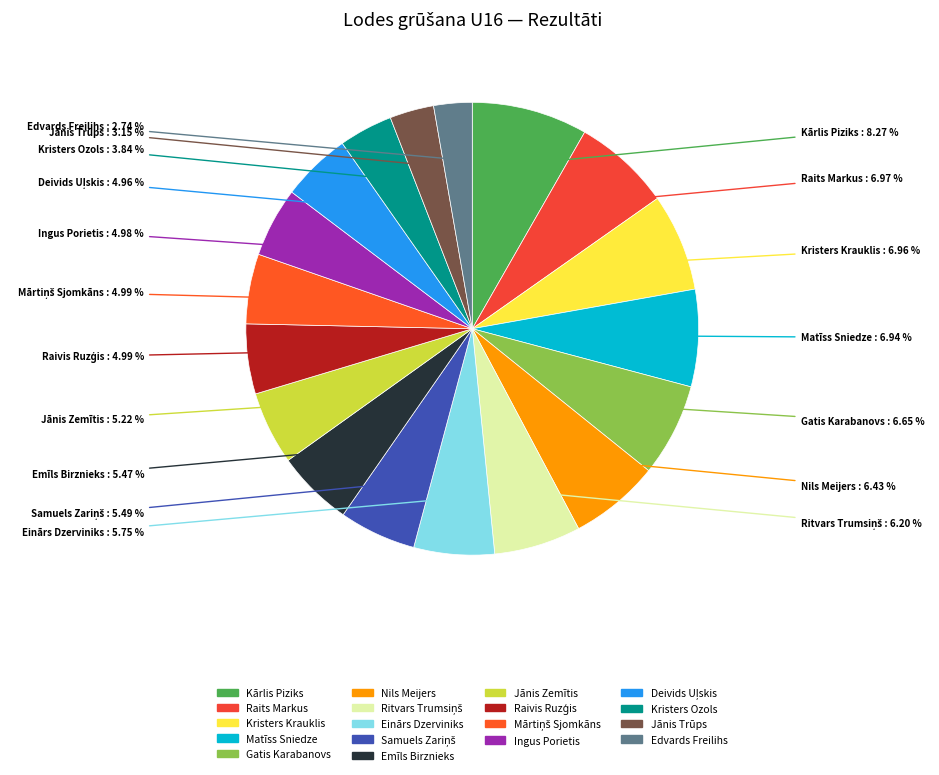

Which category has the biggest portion of the pie?

Kārlis Piziks